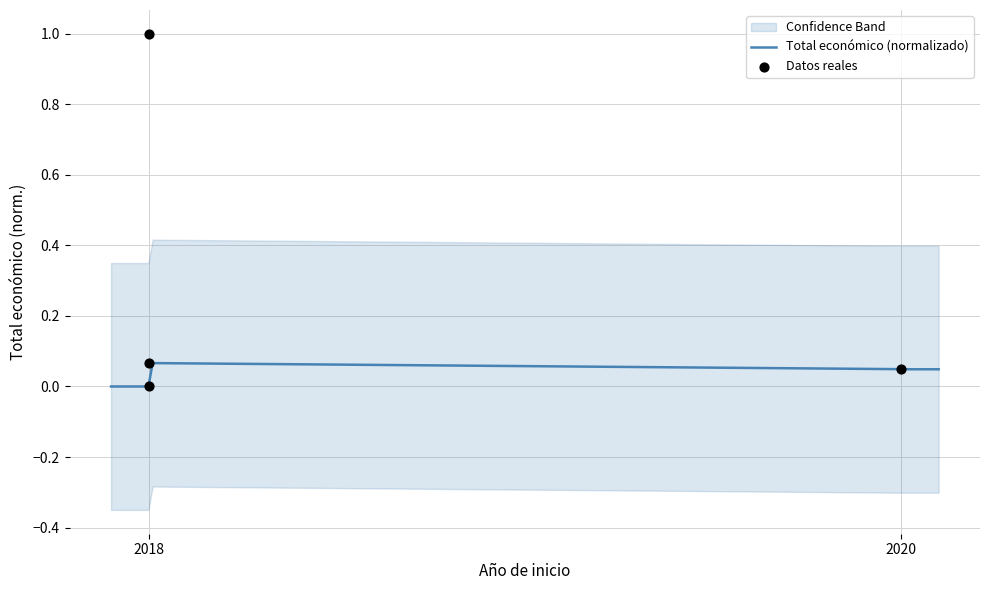

Which has a higher value, 2018 or 2018?

2018